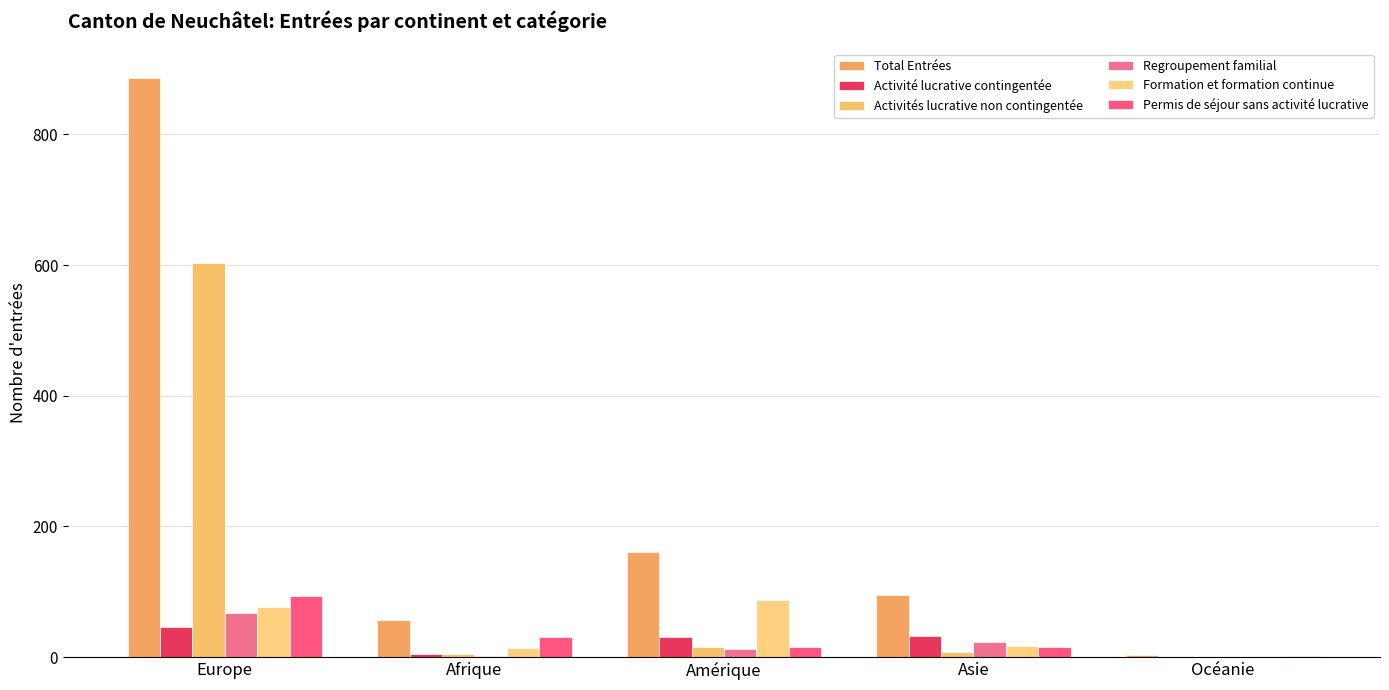

How many groups of bars are there?

5